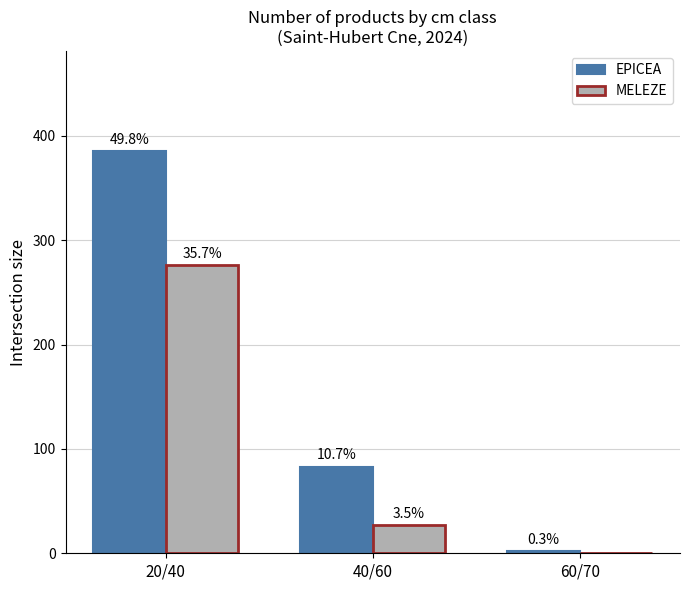

How many groups of bars are there?

3